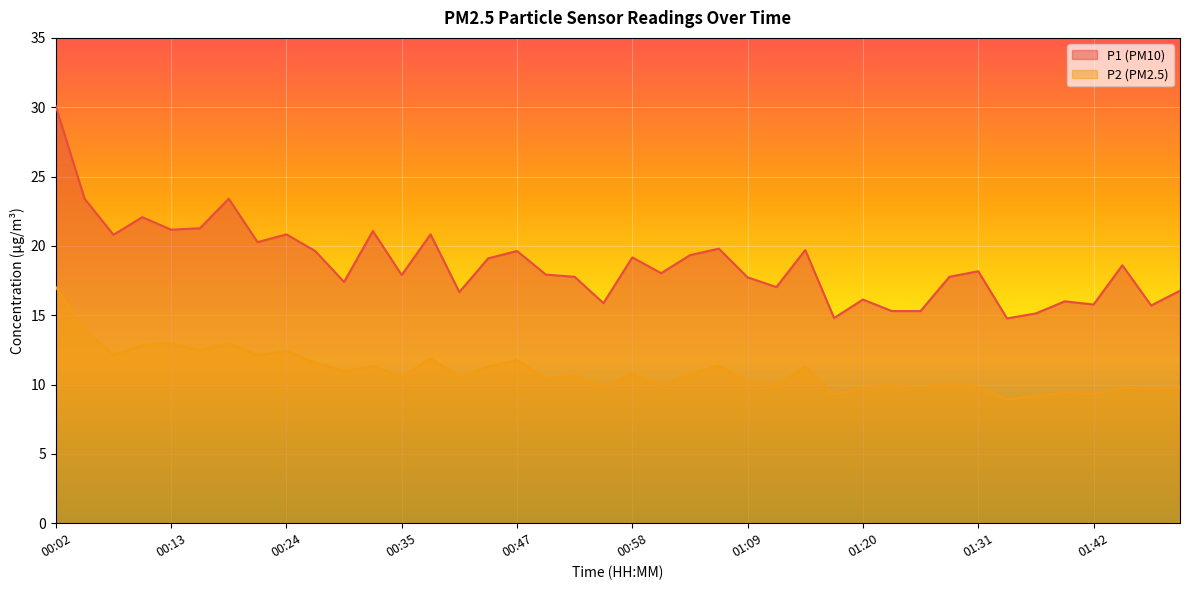

Reading left to right, transcribe all the data shown in this chart.

P1: 00:02=30.1	00:05=23.4	00:07=20.8	00:10=22.1	00:13=21.2	00:16=21.3	00:19=23.4	00:21=20.3	00:24=20.8	00:27=19.6	00:30=17.4	00:33=21.1	00:35=17.9	00:38=20.8	00:41=16.7	00:44=19.1	00:47=19.6	00:49=17.9	00:52=17.8	00:55=15.9	00:58=19.2	01:01=18.0	01:03=19.3	01:06=19.8	01:09=17.7	01:12=17.0	01:15=19.7	01:17=14.8	01:20=16.1	01:23=15.3	01:26=15.3	01:28=17.8	01:31=18.2	01:34=14.8	01:37=15.1	01:40=16.0	01:42=15.8	01:45=18.6	01:48=15.7	01:51=16.8
P2: 00:02=17.0	00:05=13.9	00:07=12.2	00:10=12.8	00:13=13.0	00:16=12.5	00:19=13.0	00:21=12.1	00:24=12.4	00:27=11.6	00:30=11.0	00:33=11.3	00:35=10.6	00:38=11.9	00:41=10.5	00:44=11.3	00:47=11.8	00:49=10.4	00:52=10.7	00:55=9.8	00:58=10.8	01:01=10.0	01:03=10.7	01:06=11.4	01:09=10.2	01:12=10.0	01:15=11.3	01:17=9.3	01:20=9.8	01:23=9.9	01:26=9.8	01:28=10.1	01:31=9.8	01:34=8.9	01:37=9.2	01:40=9.4	01:42=9.3	01:45=9.8	01:48=9.7	01:51=9.8